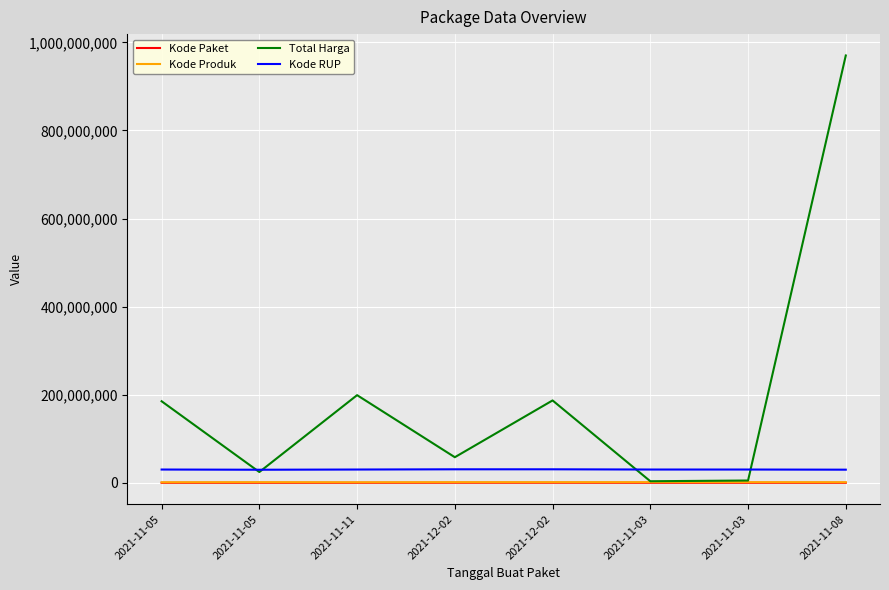

What is the total value across all series at 2021-11-08?

1001323413